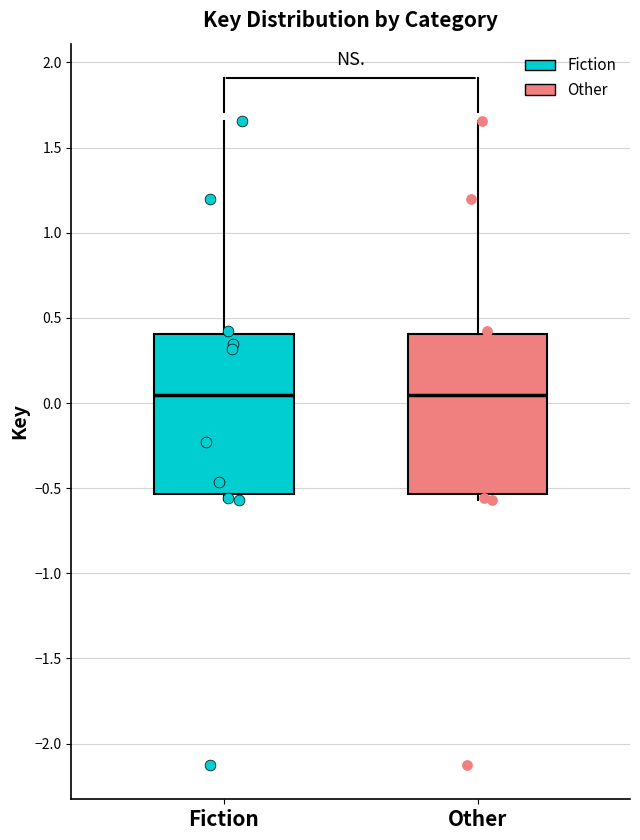

Reading left to right, transcribe this box plot: for each box, give where its median line is, the range the box spans, and where its two whiskers end, as read against the y-axis. The values are not printed on the chart, so give them approximately, as read against the axis.

Fiction: median 0.05, box -0.55 to 0.40, whiskers -0.55 (just below the box's lower edge) to 1.65
Other: median 0.05, box -0.55 to 0.40, whiskers -0.55 (just below the box's lower edge) to 1.65